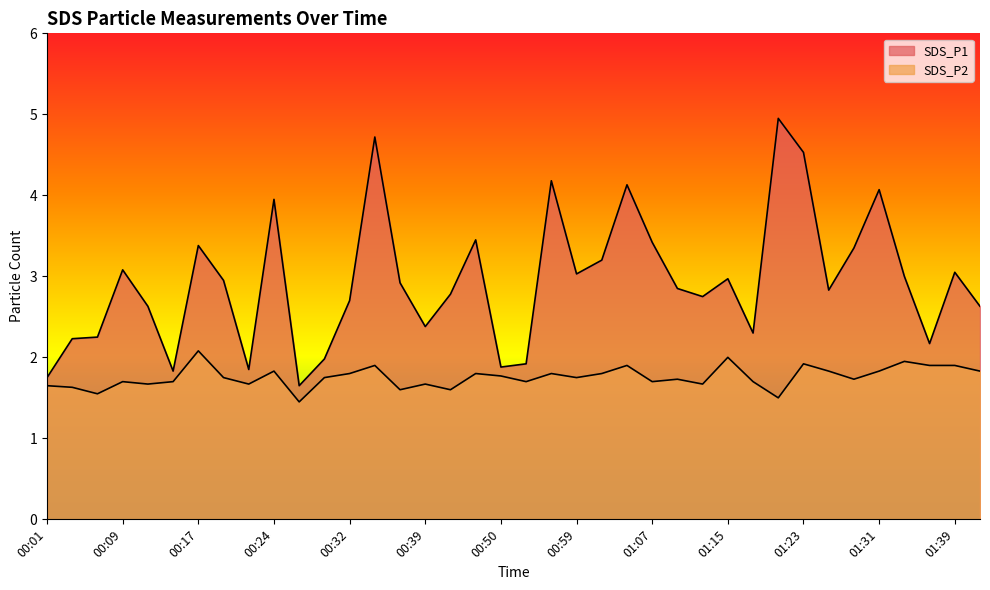

True or false: SDS_P1 and SDS_P2 intersect in this chart.

False